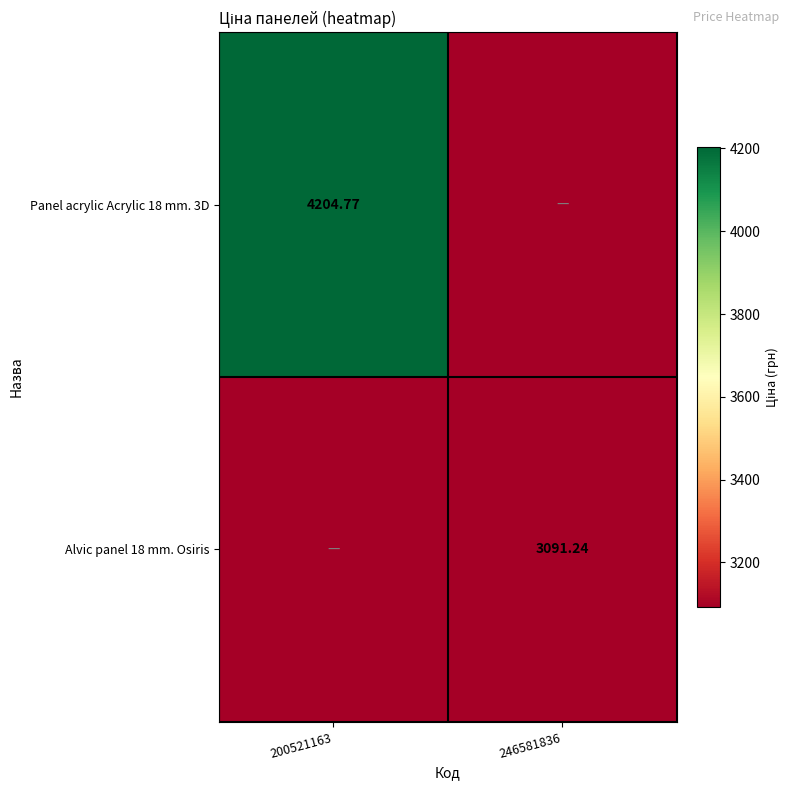

How many values in the Alvic panel 18 mm. Osiris series exceed 3091?

1